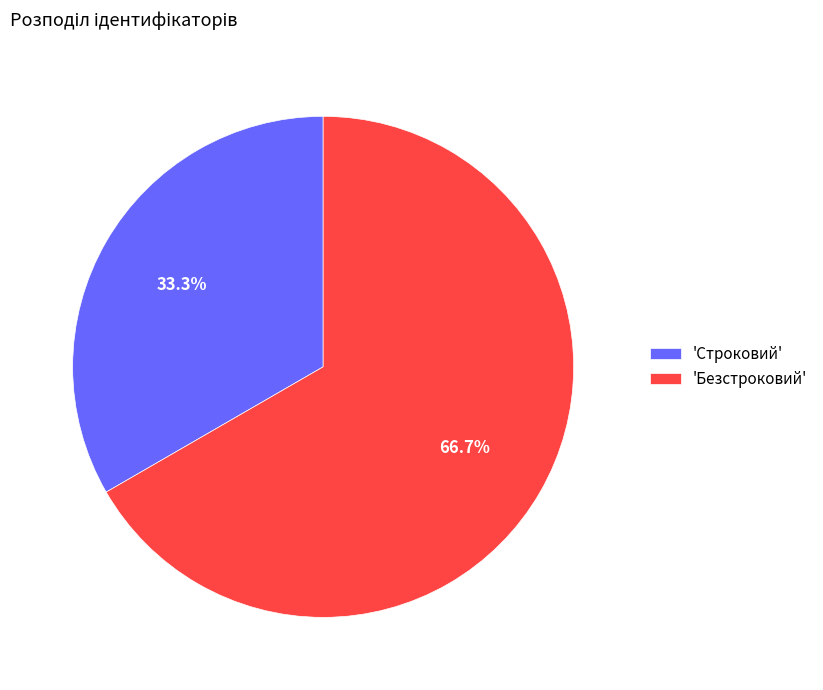

Which slice is the largest?

'Безстроковий'